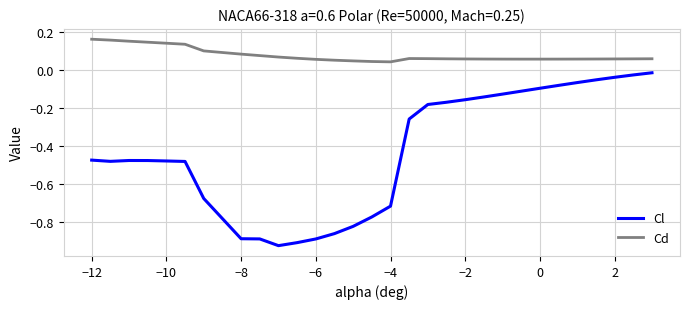

Which series has the largest total across all categories?

Cd